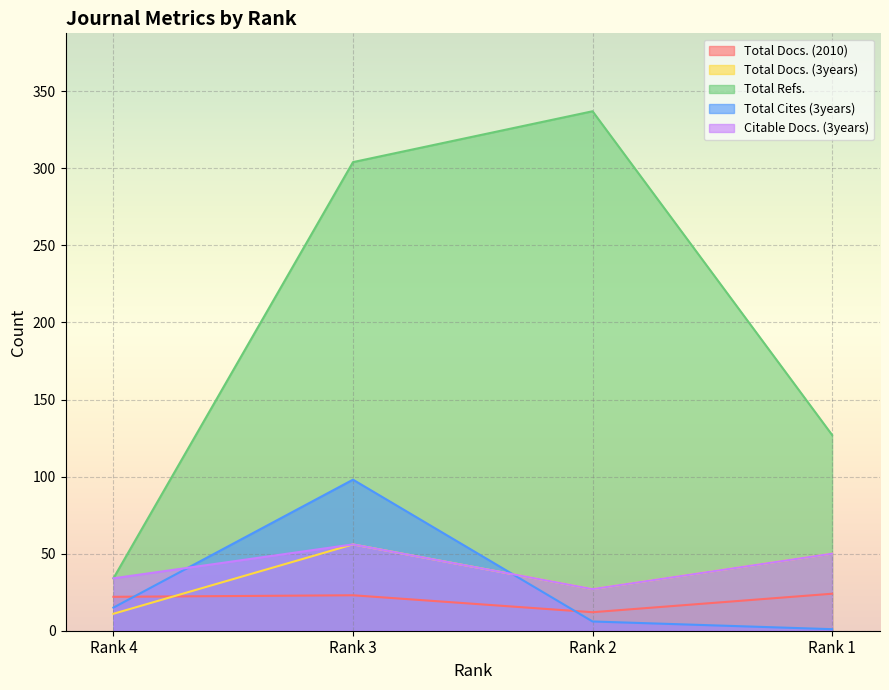

True or false: Total Cites (3years) has a value of 15 at Rank 4.

True